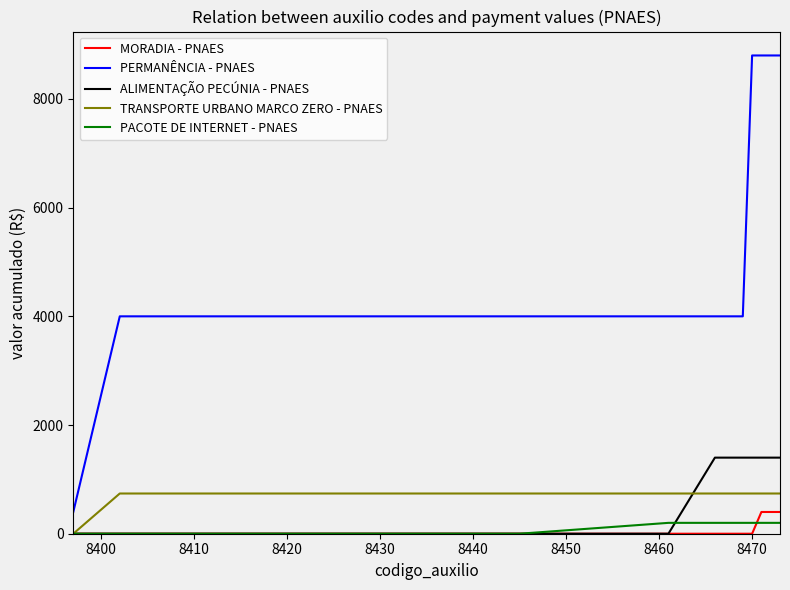

List the series in order of their peak value, highest first.

PERMANÊNCIA - PNAES, ALIMENTAÇÃO PECÚNIA - PNAES, TRANSPORTE URBANO MARCO ZERO - PNAES, MORADIA - PNAES, PACOTE DE INTERNET - PNAES